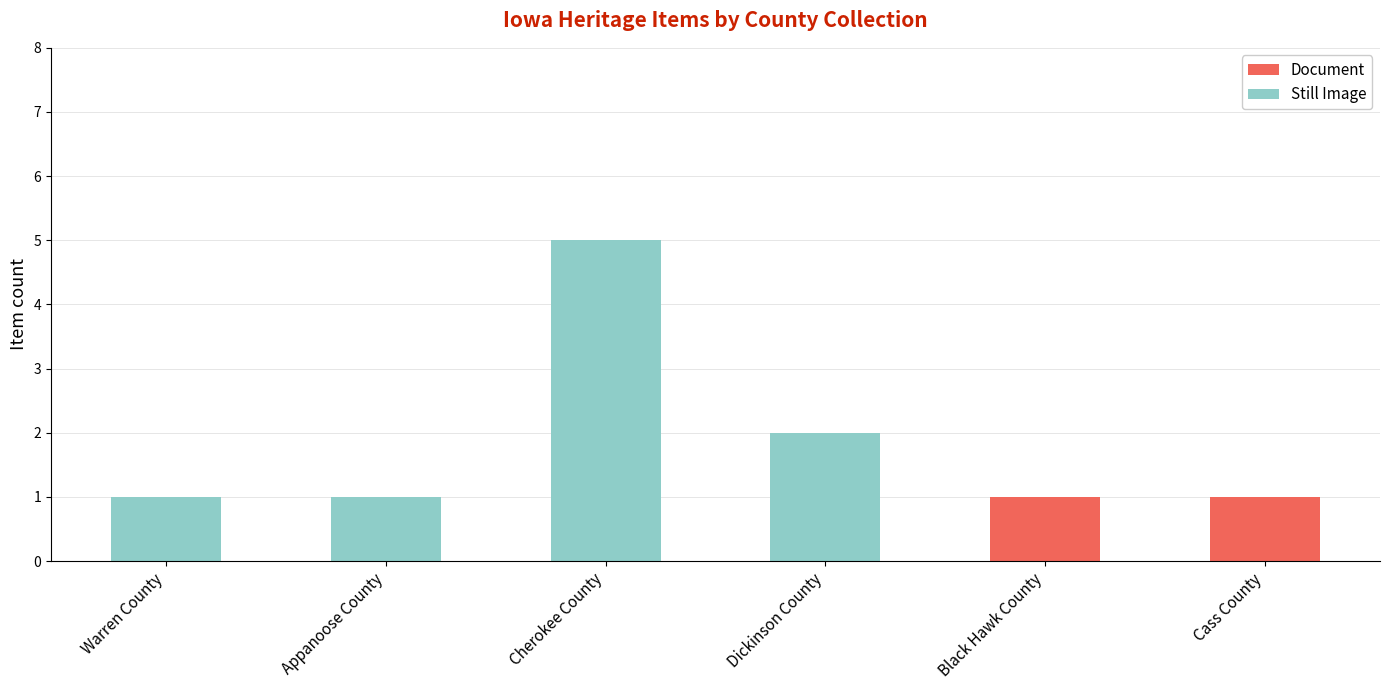

The value of Document at Warren County is 0. True or false?

True